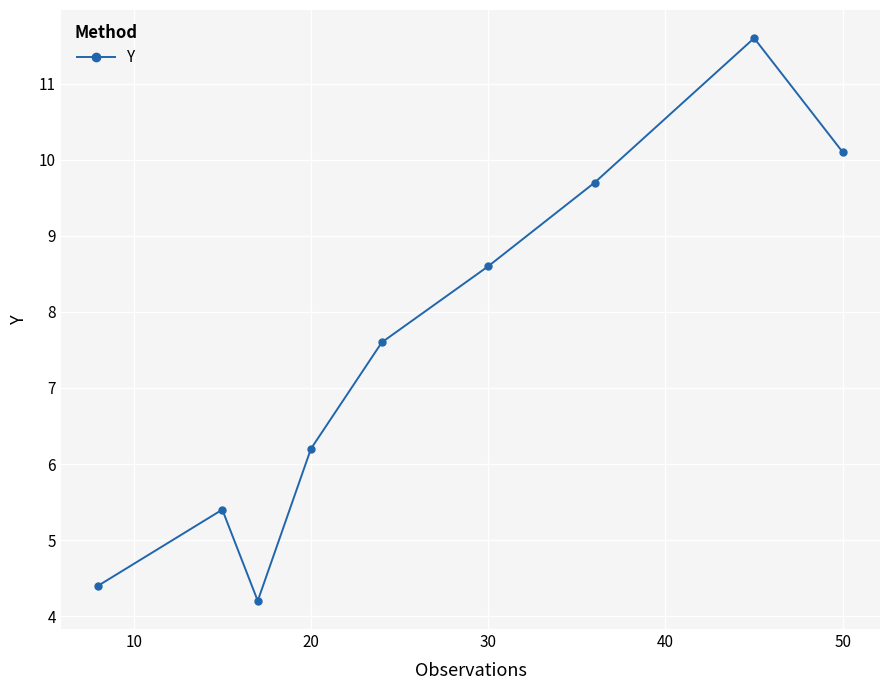

What is the minimum value shown in the chart?

4.2